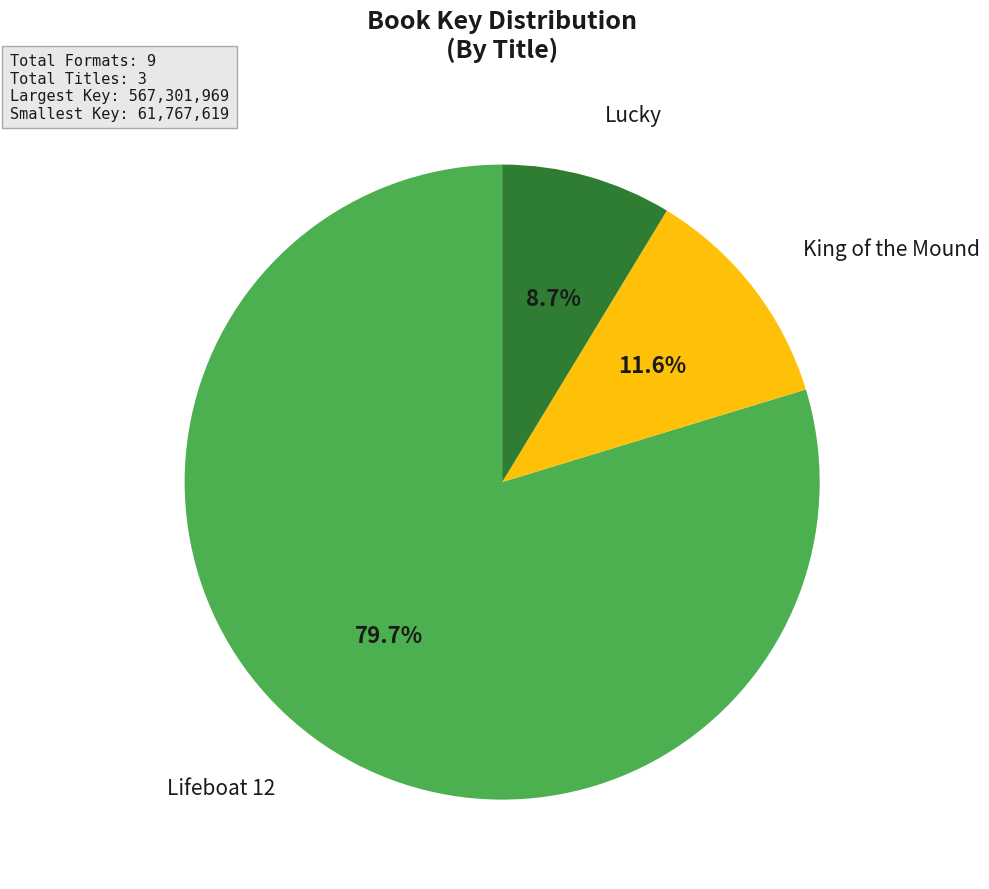

Is there a majority slice in this chart?

Yes